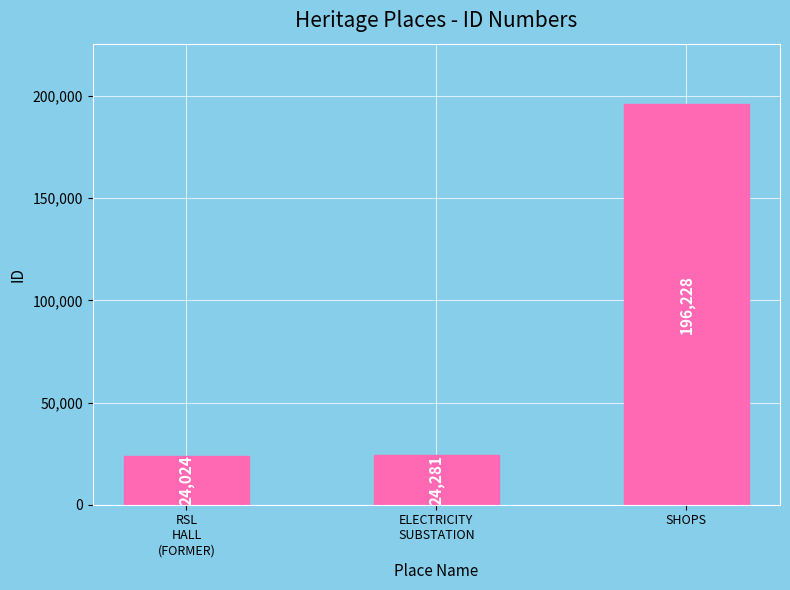

Is it true that the value at RSL
HALL
(FORMER) is 36610?

False